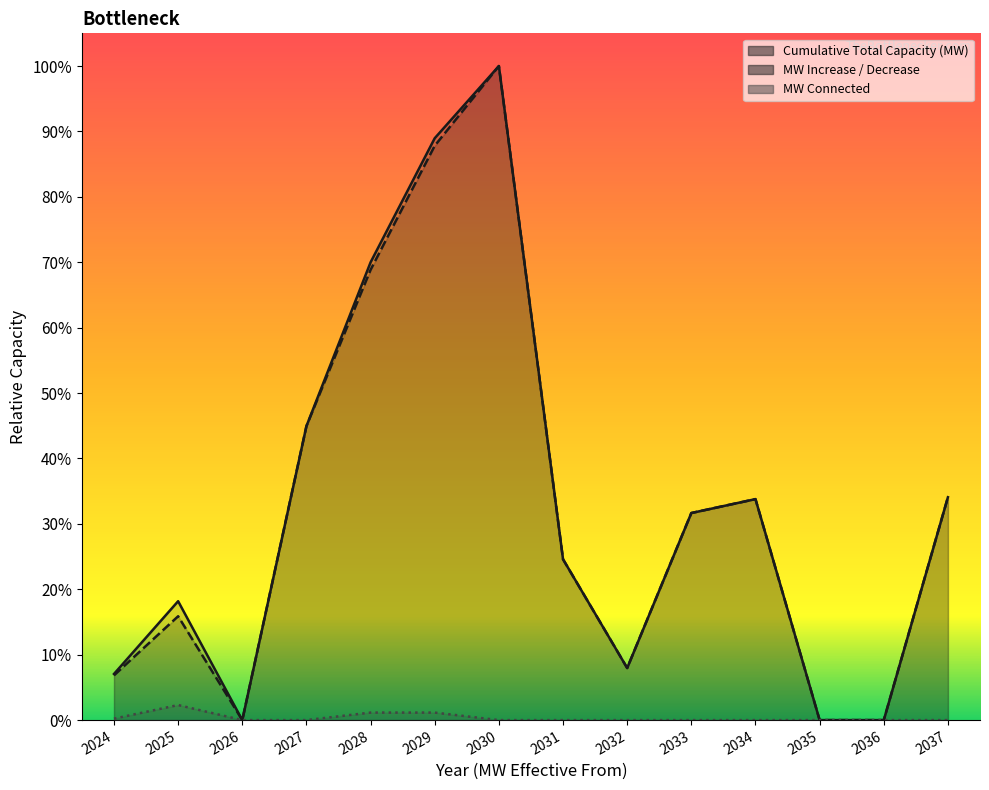

Where is the first local minimum for Cumulative Total Capacity (MW)?

2026